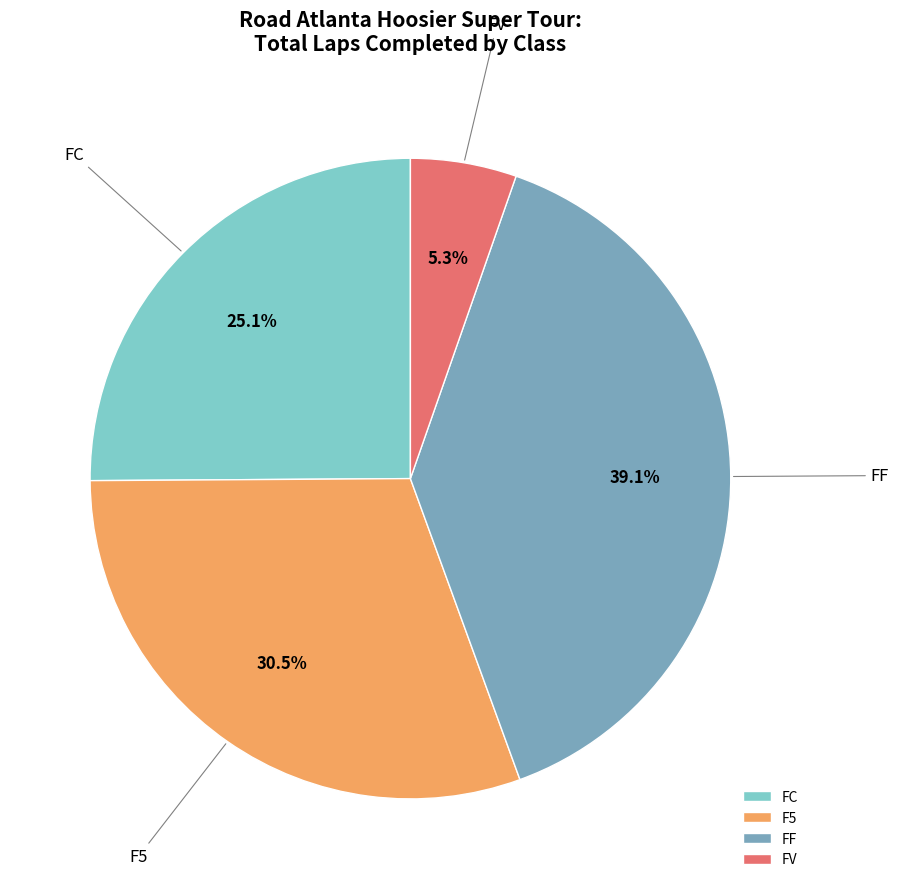

True or false: FV accounts for 1% of the total.

False